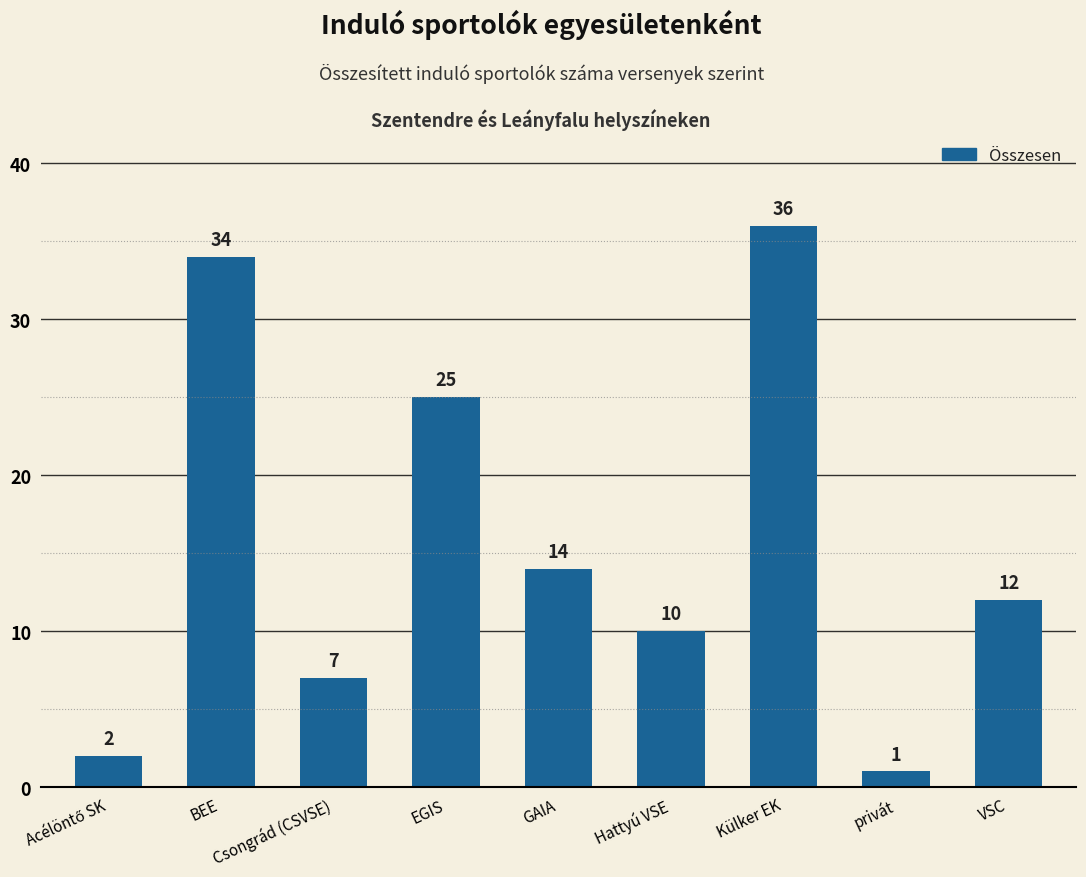

Read the value at EGIS.

25